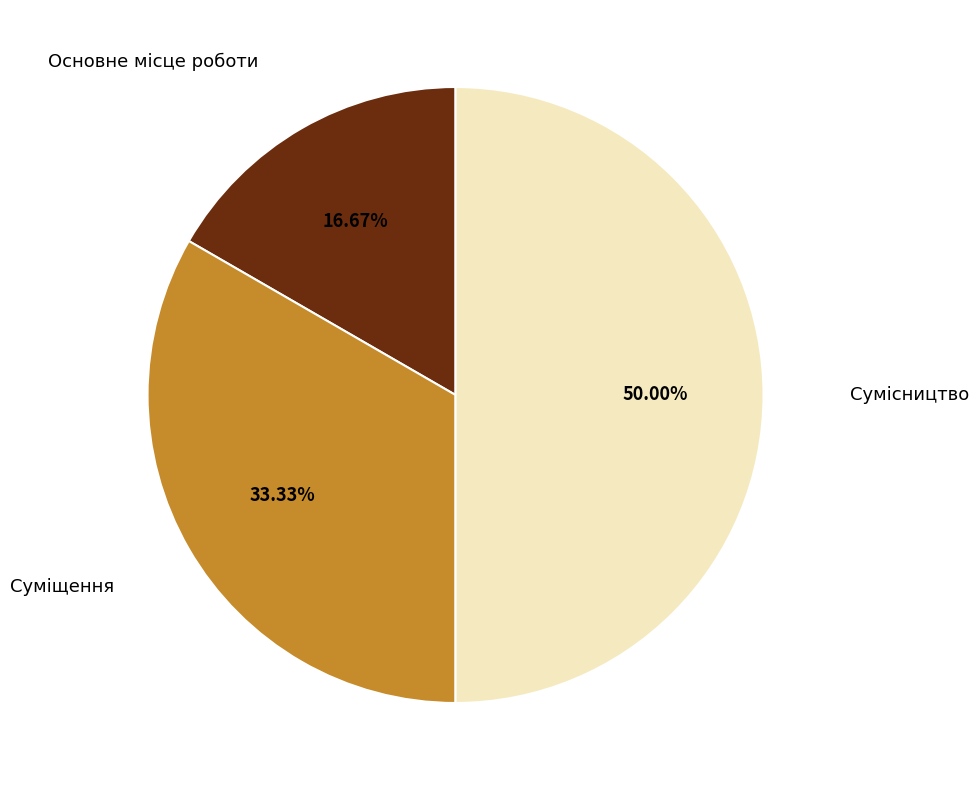

Count the number of slices in the pie.

3